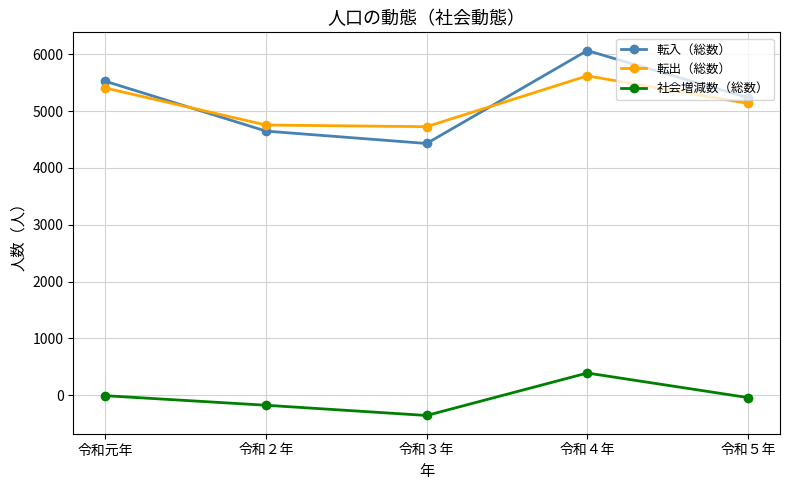

How many series are shown in this chart?

3